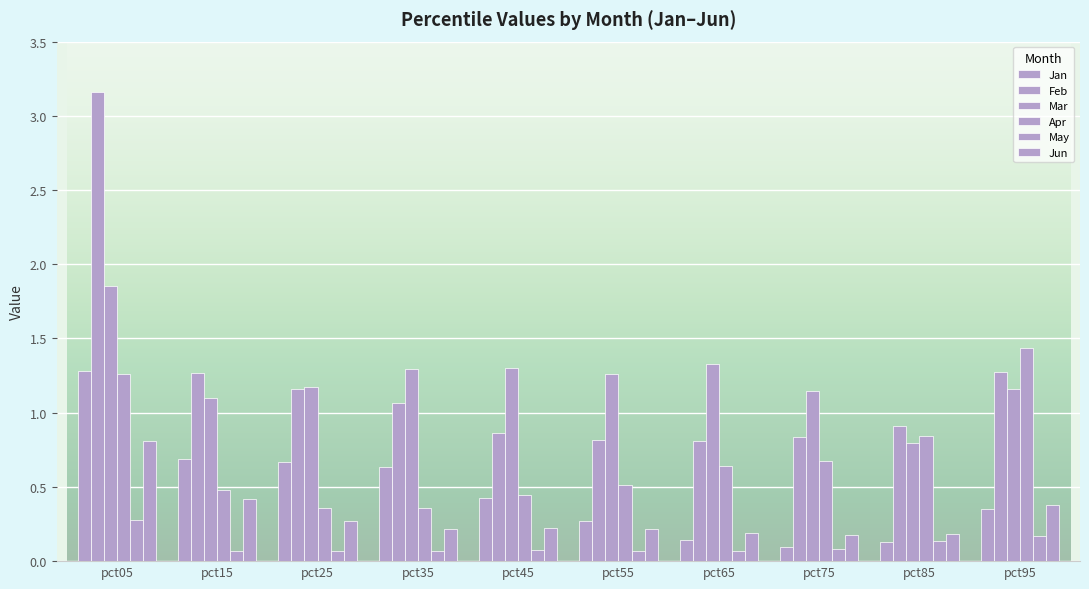

How many categories are shown in the chart?

10